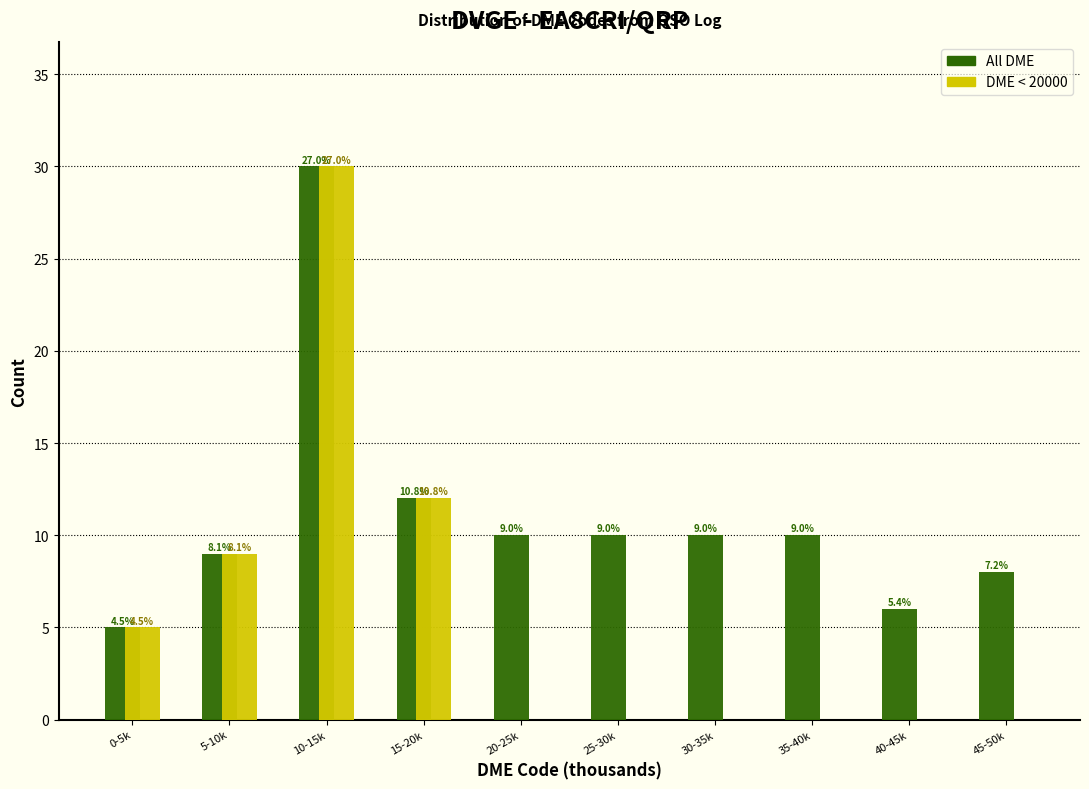

What are all the series names shown in the legend?

All DME, DME < 20000